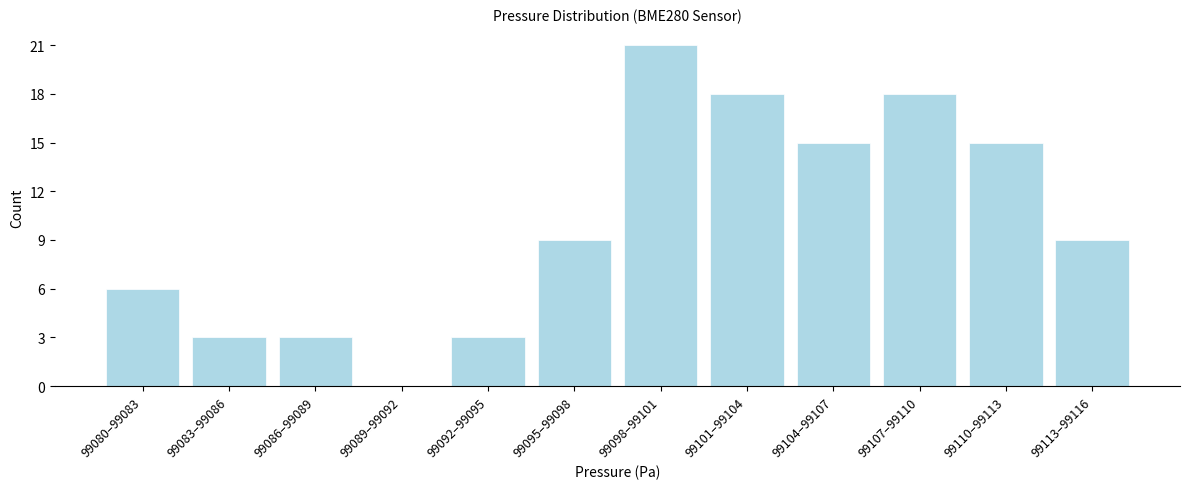

Reading left to right, transcribe all the data shown in this chart.

99080–99083=6	99083–99086=3	99086–99089=3	99089–99092=0	99092–99095=3	99095–99098=9	99098–99101=21	99101–99104=18	99104–99107=15	99107–99110=18	99110–99113=15	99113–99116=9